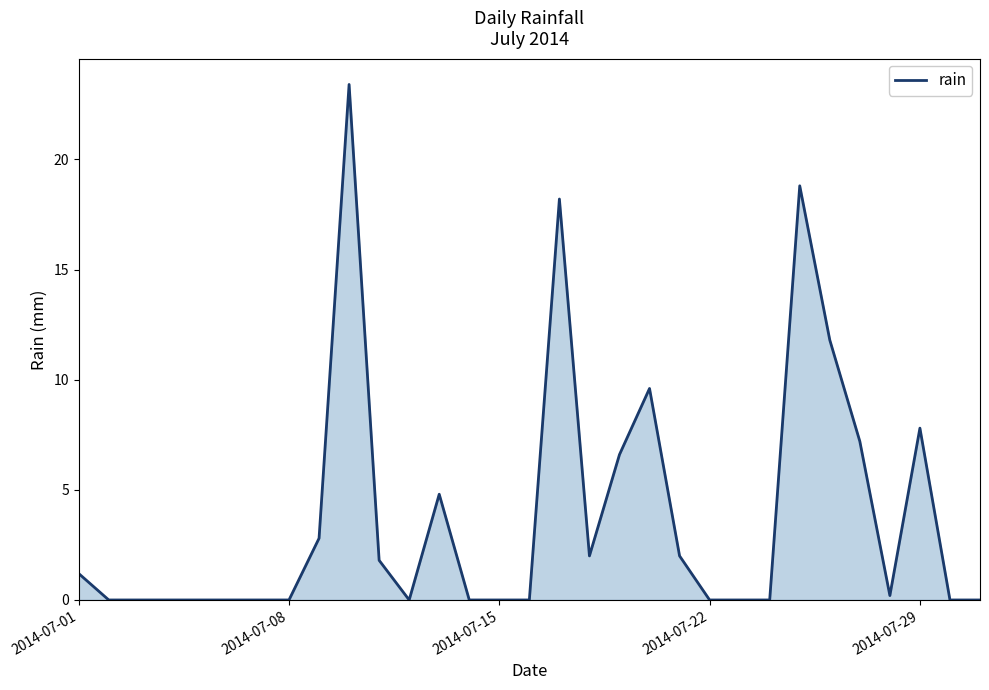

How many distinct data groups are displayed?

1